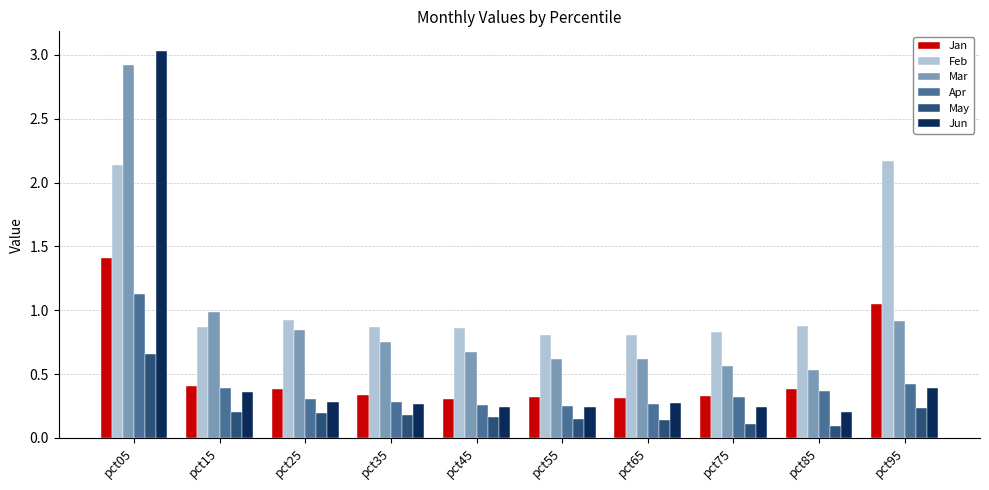

The Feb series shows 0.2 at pct35. True or false?

False